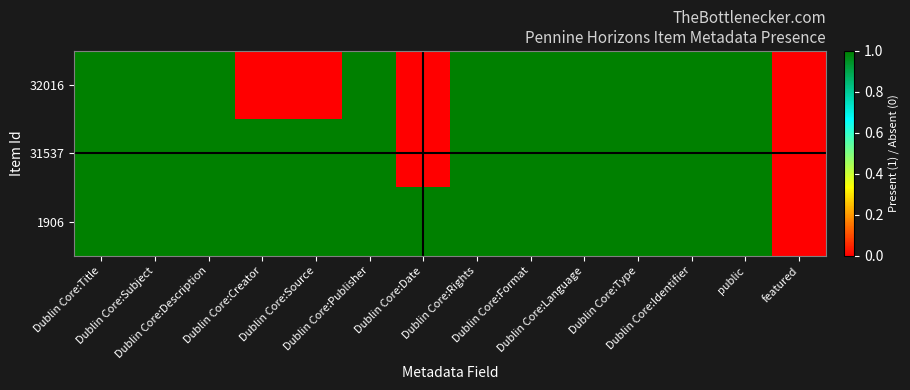

Reading left to right, transcribe all the data shown in this chart.

32016: Dublin Core:Title=1	Dublin Core:Subject=1	Dublin Core:Description=1	Dublin Core:Creator=0	Dublin Core:Source=0	Dublin Core:Publisher=1	Dublin Core:Date=0	Dublin Core:Rights=1	Dublin Core:Format=1	Dublin Core:Language=1	Dublin Core:Type=1	Dublin Core:Identifier=1	public=1	featured=0
31537: Dublin Core:Title=1	Dublin Core:Subject=1	Dublin Core:Description=1	Dublin Core:Creator=1	Dublin Core:Source=1	Dublin Core:Publisher=1	Dublin Core:Date=0	Dublin Core:Rights=1	Dublin Core:Format=1	Dublin Core:Language=1	Dublin Core:Type=1	Dublin Core:Identifier=1	public=1	featured=0
1906: Dublin Core:Title=1	Dublin Core:Subject=1	Dublin Core:Description=1	Dublin Core:Creator=1	Dublin Core:Source=1	Dublin Core:Publisher=1	Dublin Core:Date=1	Dublin Core:Rights=1	Dublin Core:Format=1	Dublin Core:Language=1	Dublin Core:Type=1	Dublin Core:Identifier=1	public=1	featured=0